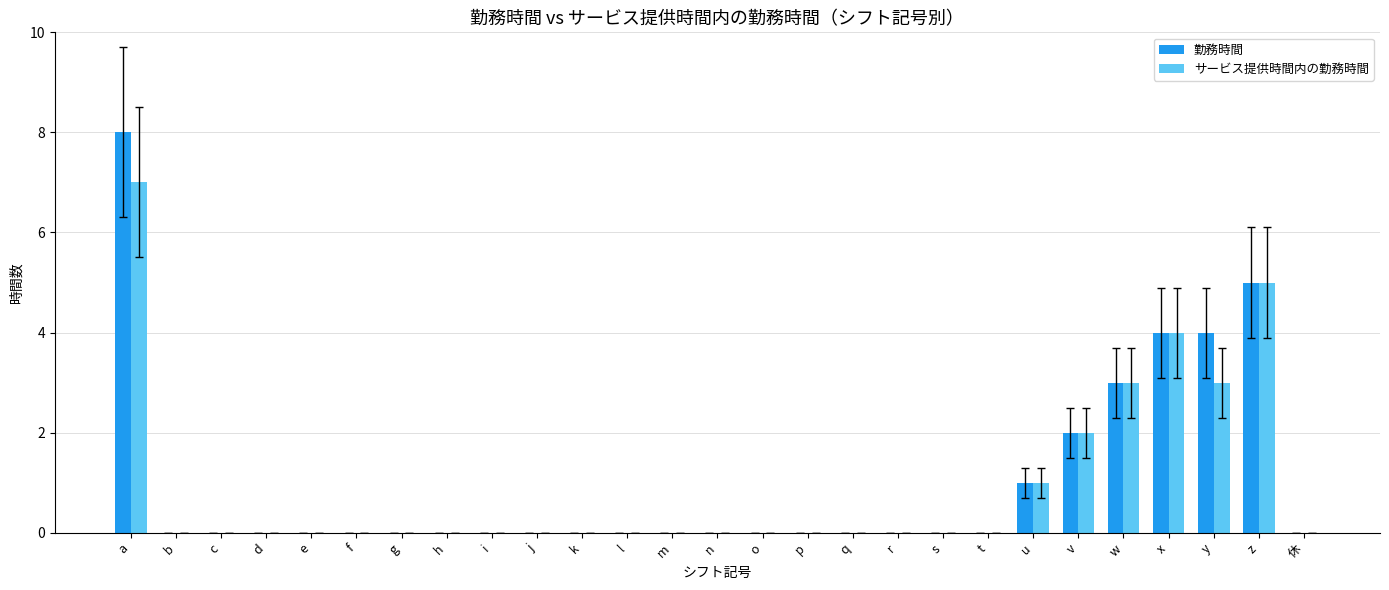

What is the average value of the 勤務時間 series?

1